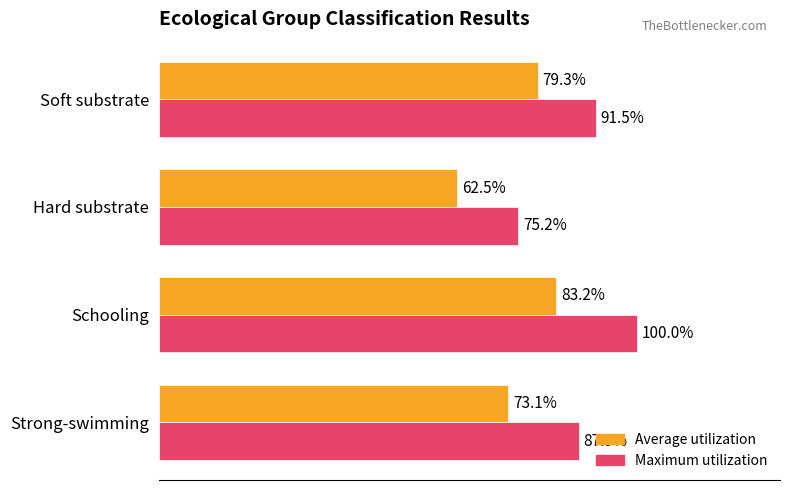

Which series changed the most between Strong-swimming and Hard substrate?

Maximum utilization